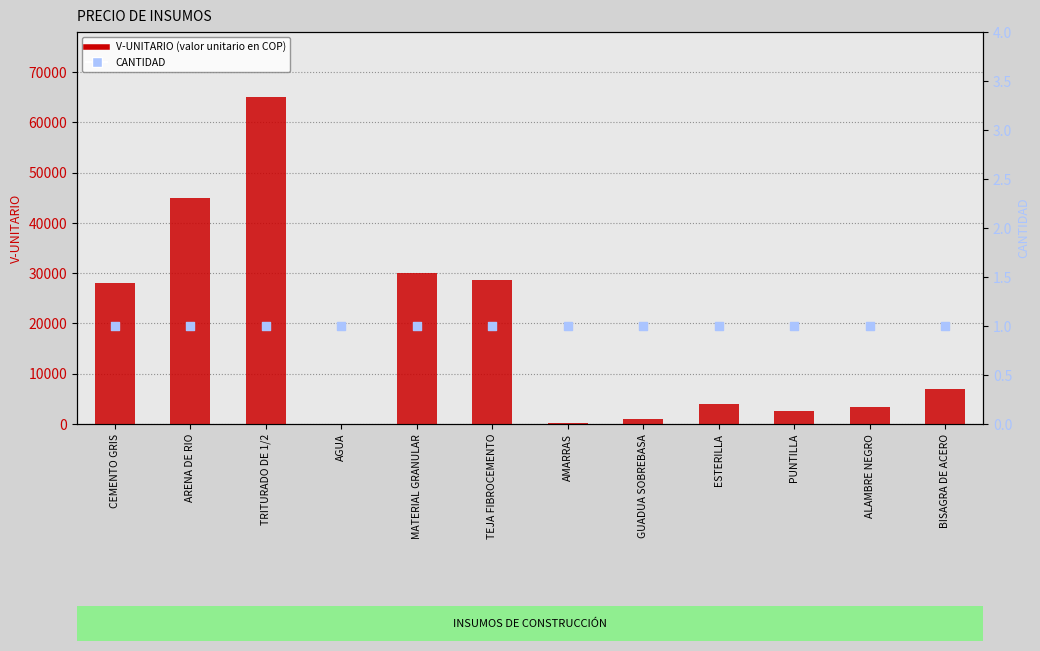

Which series has the largest total across all categories?

V-UNITARIO